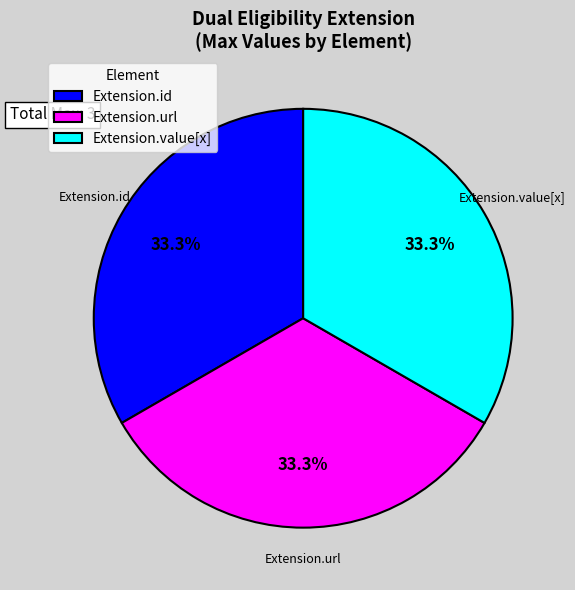

Do Extension.url and Extension.value[x] together represent more than half of the pie?

Yes